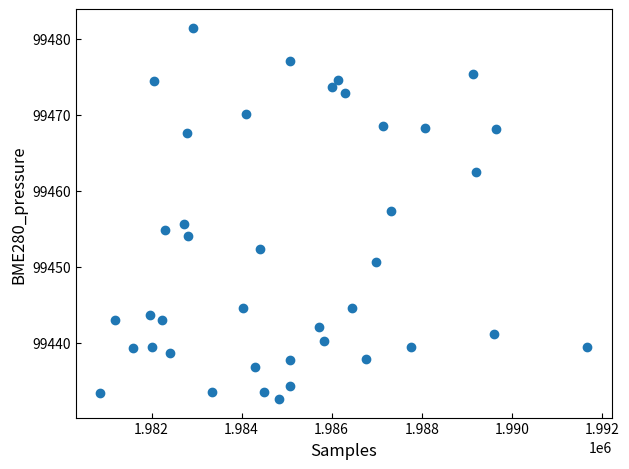

What is the range of X values (max minus min)?

10811.0